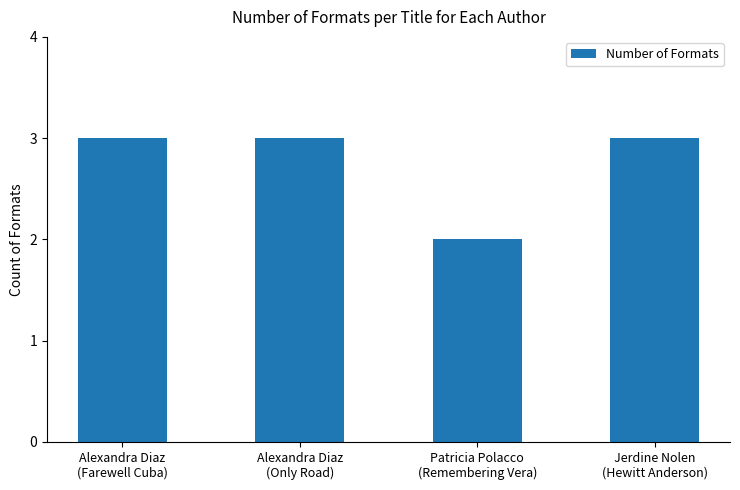

Are the bars grouped side by side (vs. stacked)?

No